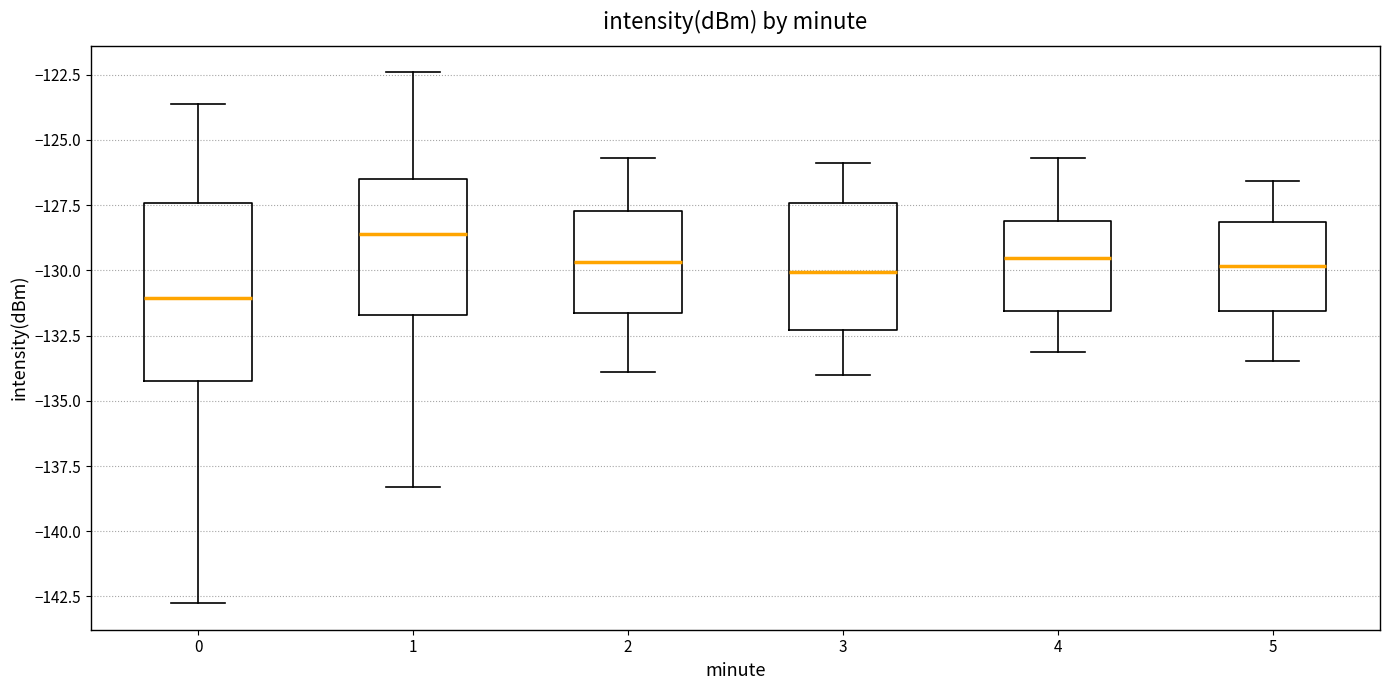

Reading left to right, transcribe this box plot: for each box, give where its median line is, the range the box spans, and where its two whiskers end, as read against the y-axis. The values are not printed on the chart, so give them approximately, as read against the axis.

0: median -131.0, box -134.0 to -127.5, whiskers -143.0 to -123.5
1: median -128.5, box -131.5 to -126.5, whiskers -138.5 to -122.5
2: median -129.5, box -131.5 to -127.5, whiskers -134.0 to -125.5
3: median -130.0, box -132.5 to -127.5, whiskers -134.0 to -126.0
4: median -129.5, box -131.5 to -128.0, whiskers -133.0 to -125.5
5: median -130.0, box -131.5 to -128.0, whiskers -133.5 to -126.5